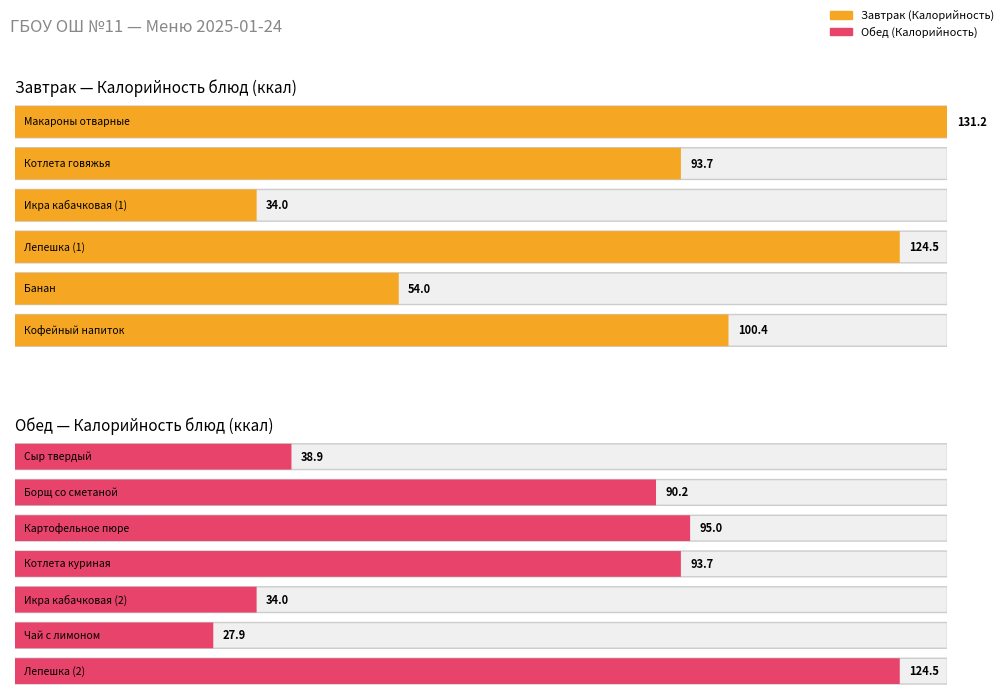

What is the sum of the Калорийность values at Лепешка (1) and Макароны отварные?

255.7